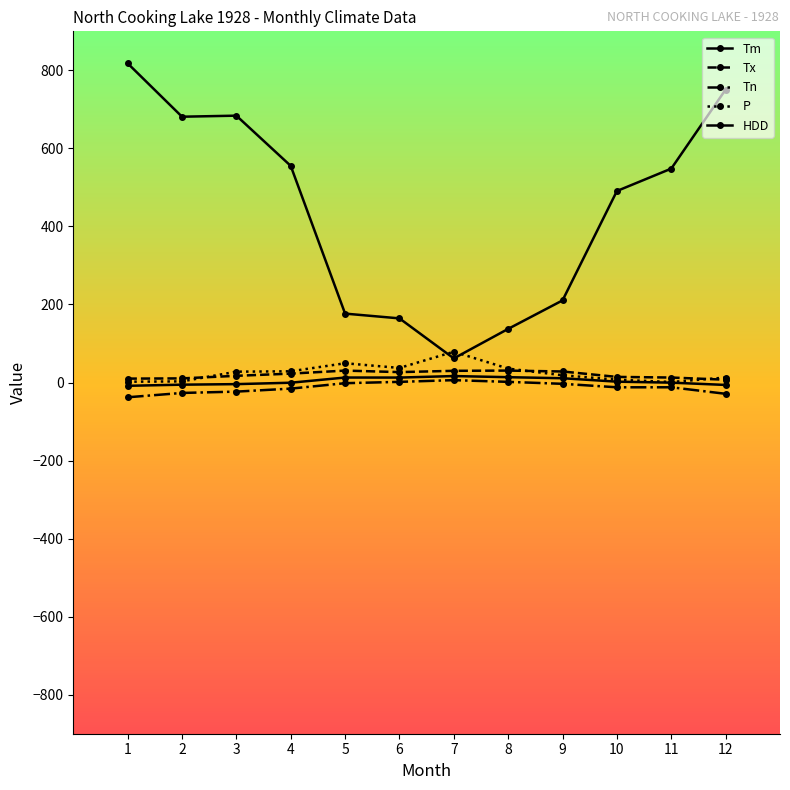

How many data points in HDD are less than 548?

6